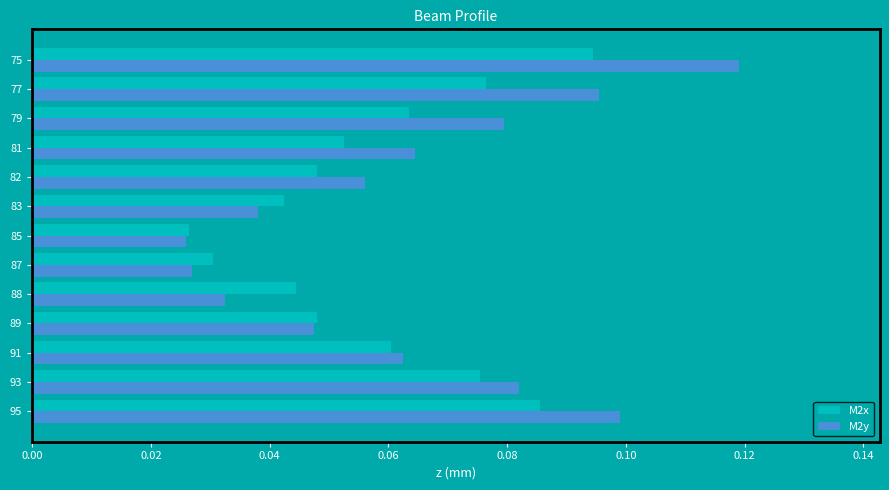

Which category has the lowest value in the M2x series?

85